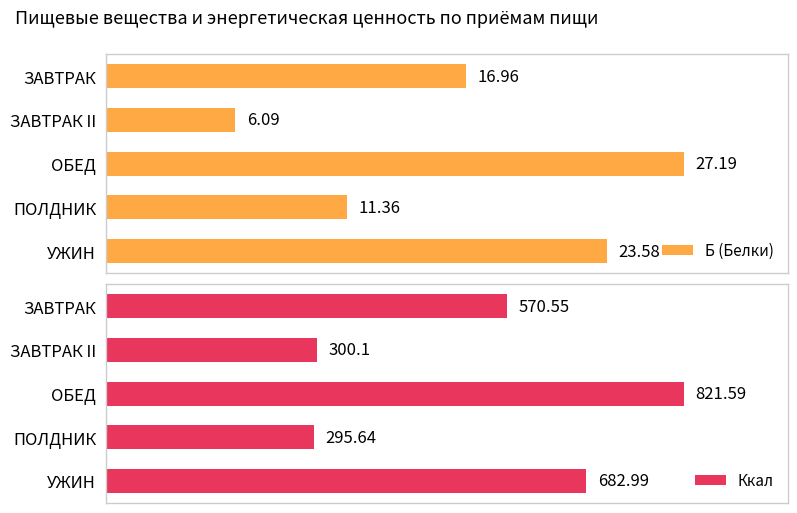

Rank the categories by Б (Белки) value from lowest to highest.

ЗАВТРАК II, ПОЛДНИК, ЗАВТРАК, УЖИН, ОБЕД